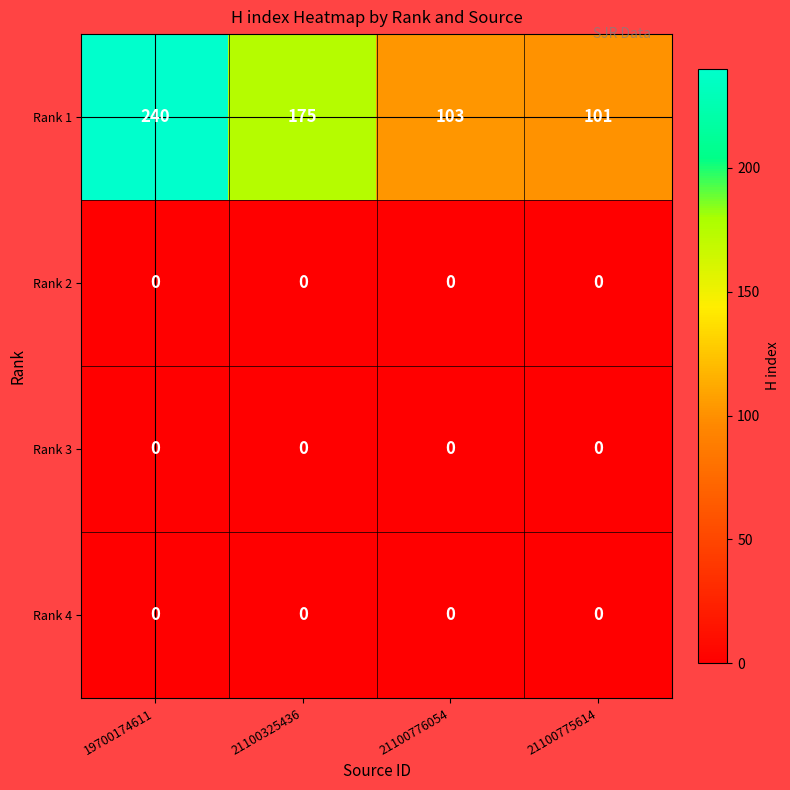

Which series has the widest spread of values?

Rank 1